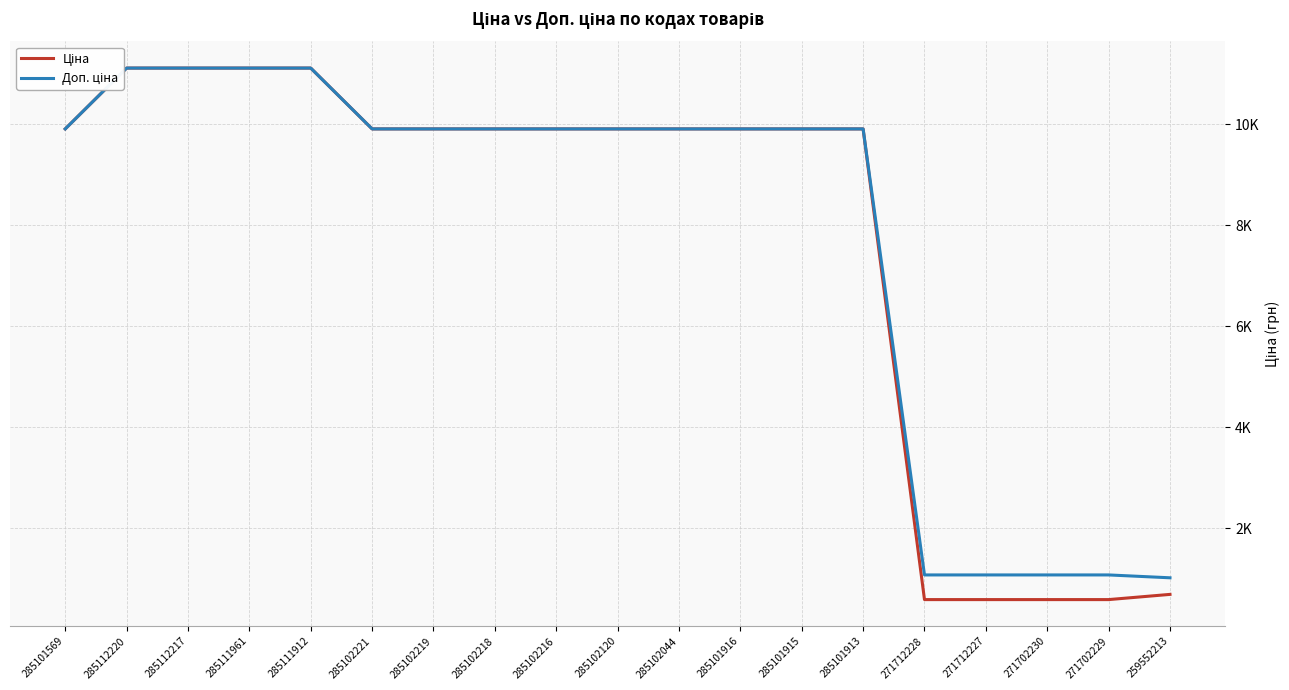

Does the chart display data point markers on the line(s)?

No